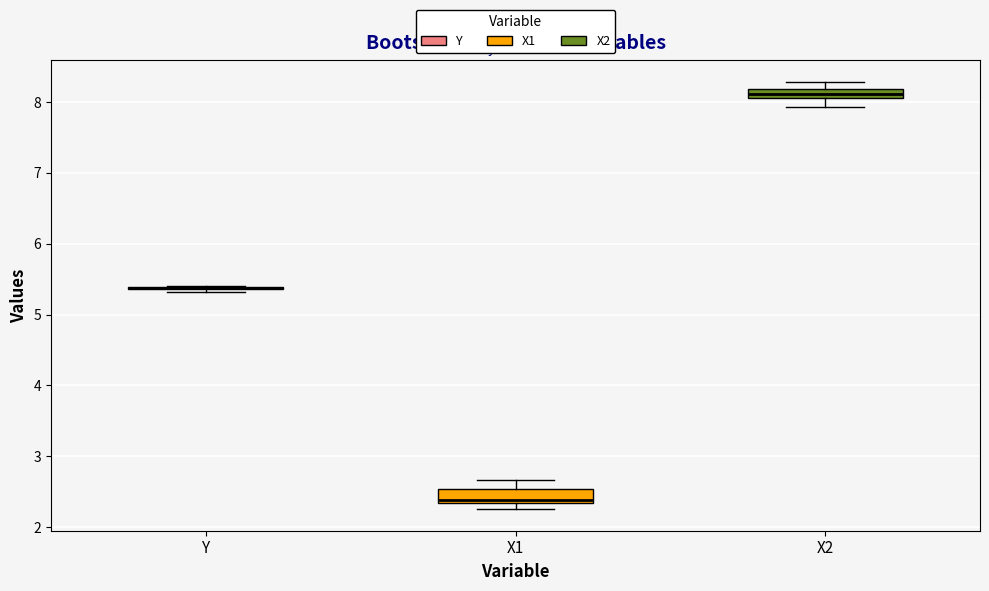

Where is the lower edge of the box for X1 on the y-axis? The values are not printed on the chart, so give them approximately, as read against the axis.

2.3